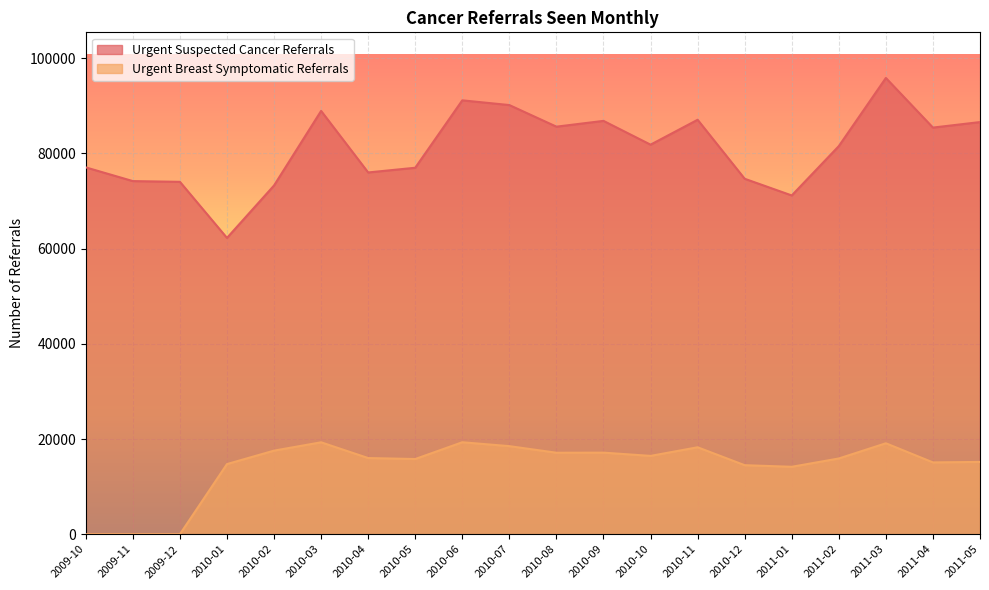

True or false: Urgent Suspected Cancer Referrals and Urgent Breast Symptomatic Referrals intersect in this chart.

False